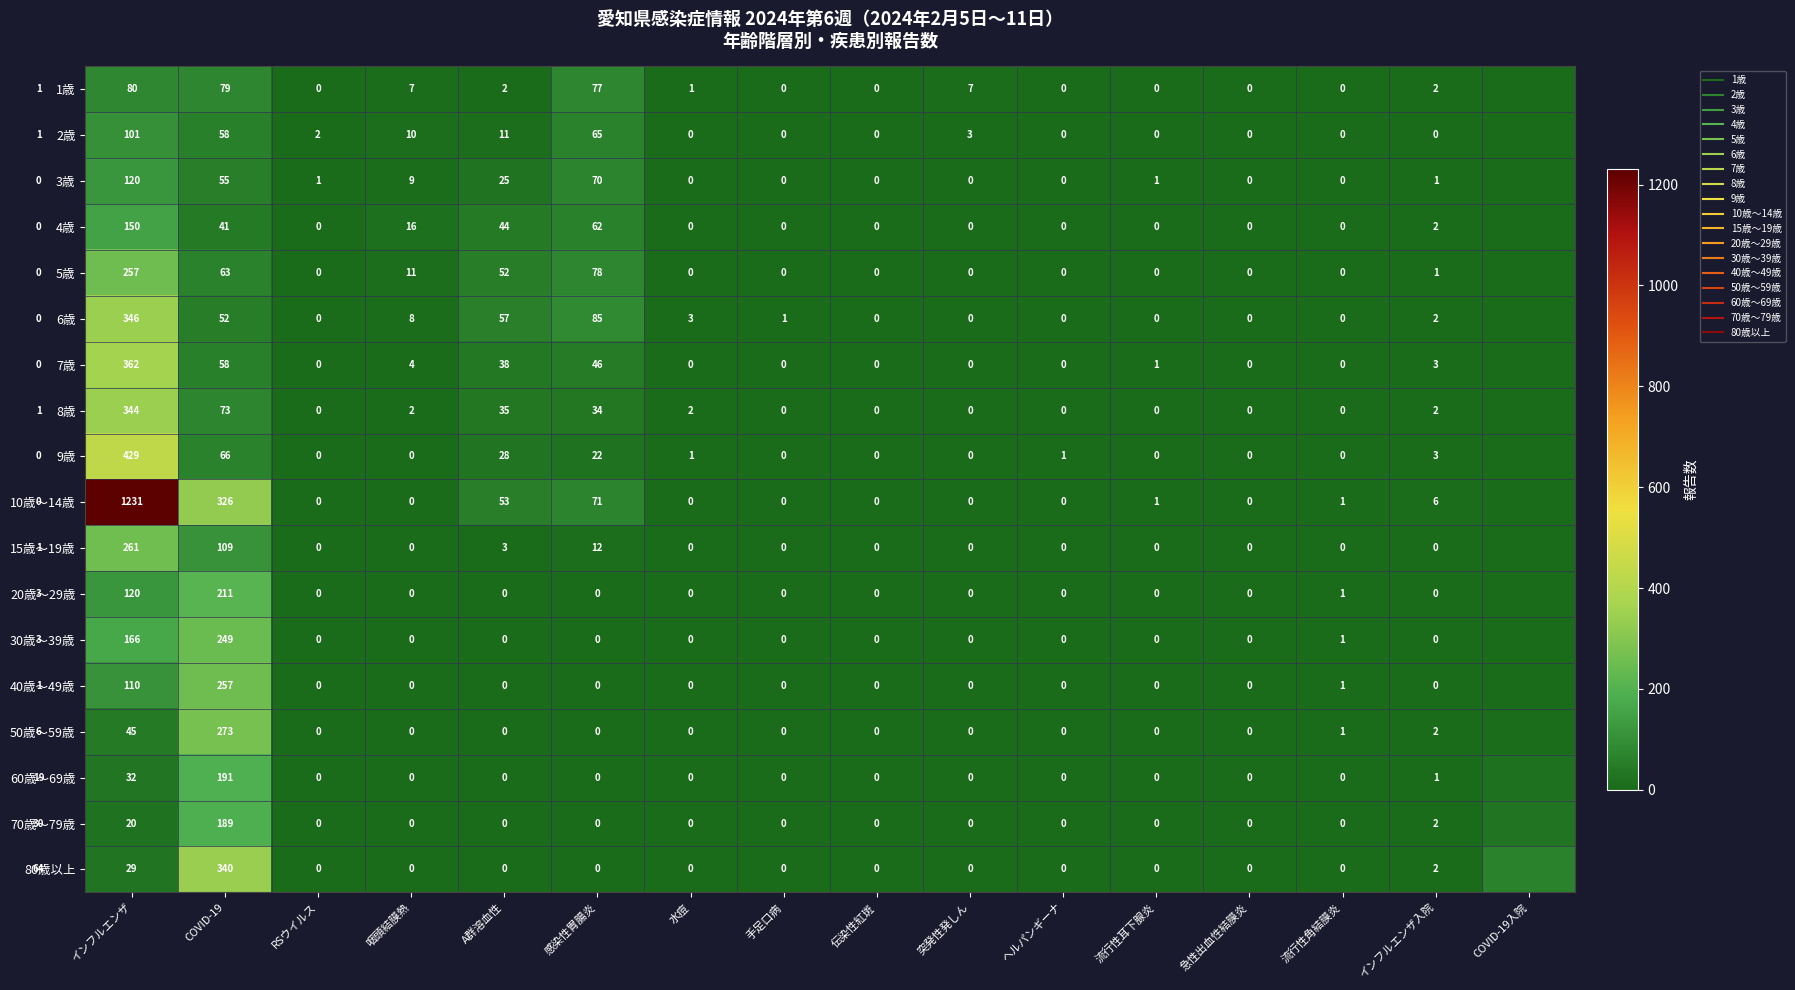

How many values in 9歳 are above zero?

7